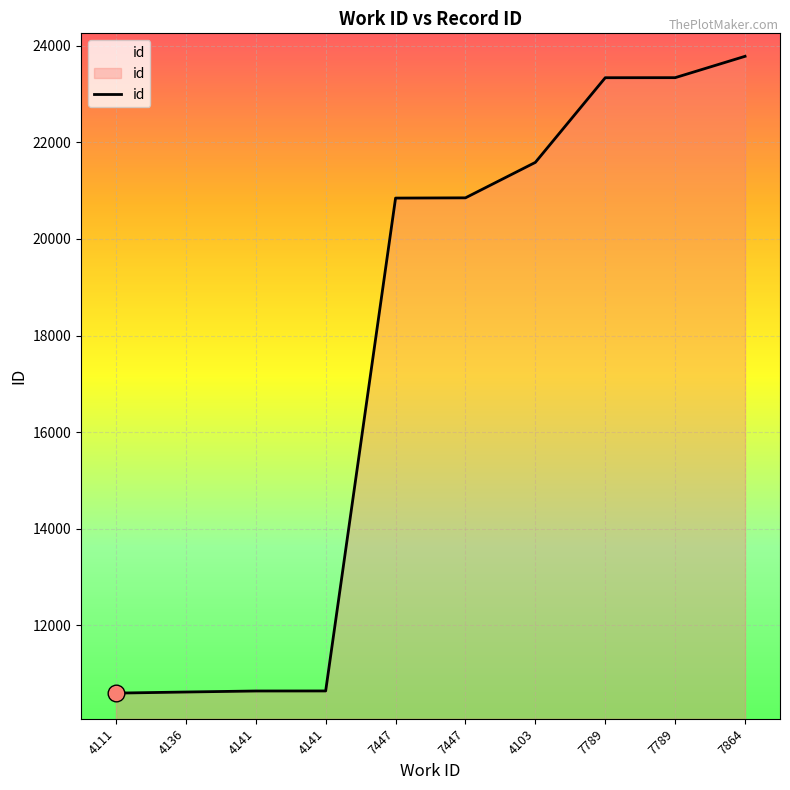

Does the chart have visible grid lines?

Yes